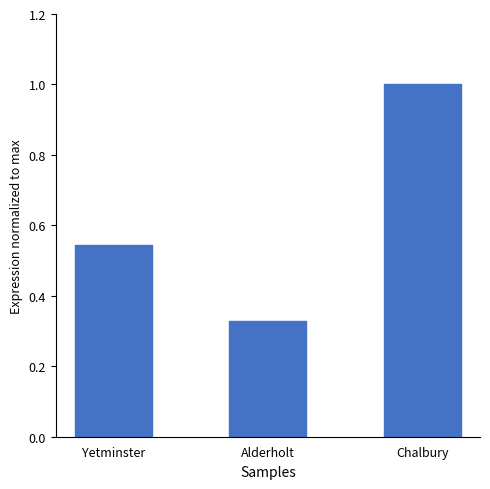

Is it true that the value at Yetminster is 0.7?

False